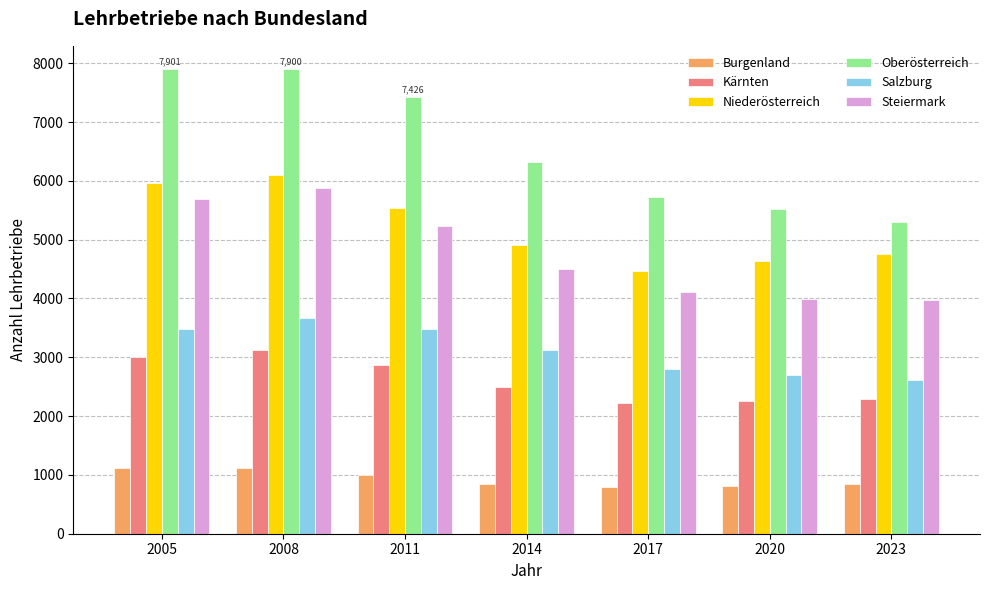

What is the difference between the highest and lowest values at 2005?

6789